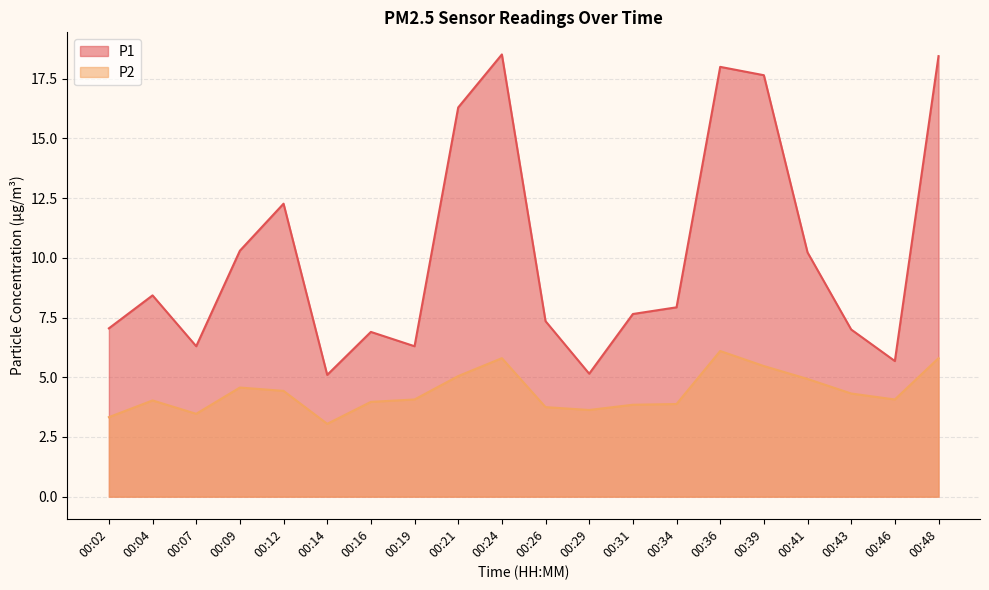

What is the smallest value displayed?

3.0